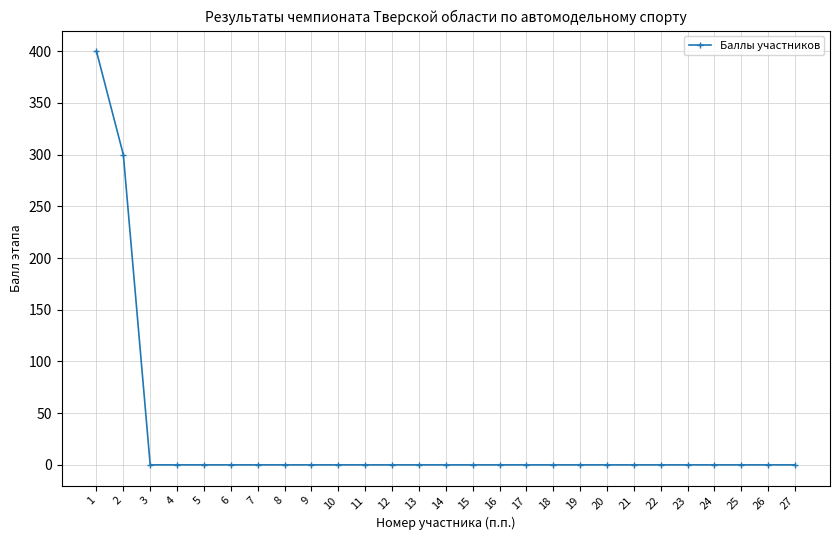

True or false: the data shows 0 at 23.

True